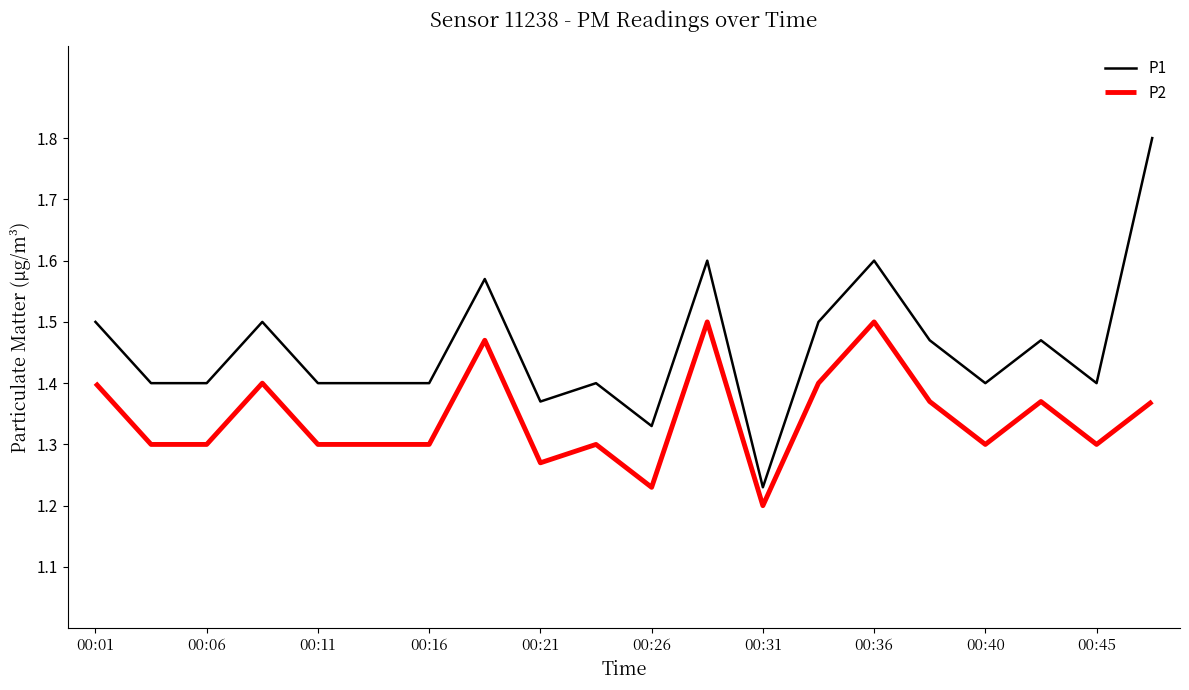

Which series has the largest total across all categories?

P1